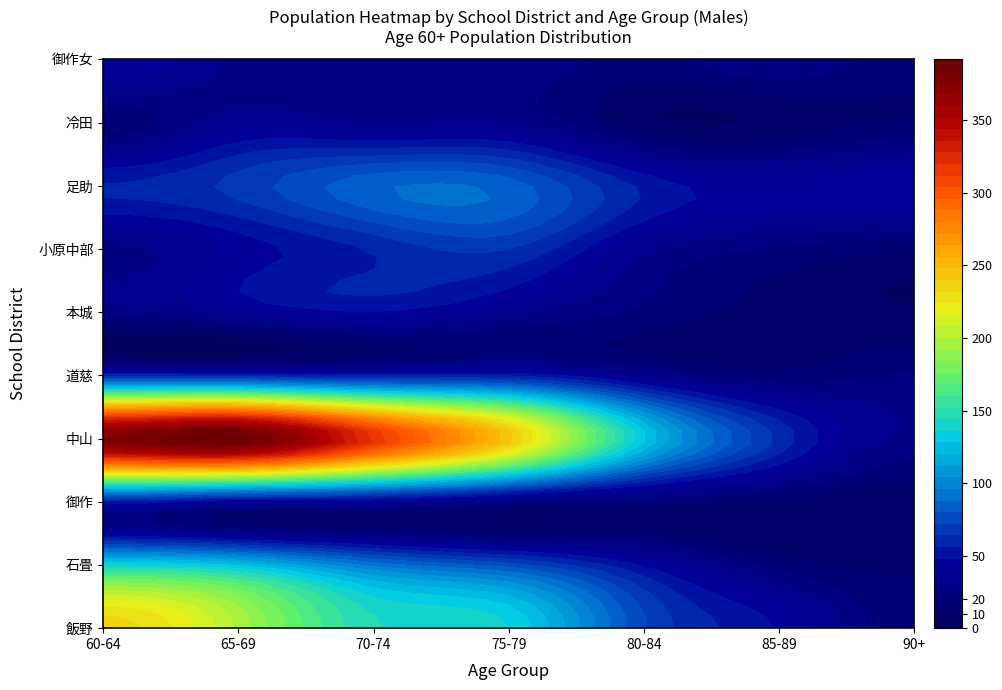

List the series in order of their peak value, highest first.

中山, 飯野, 石畳, 足助, 小原中部, 道慈, 御作, 本城, 御作女, 冷田